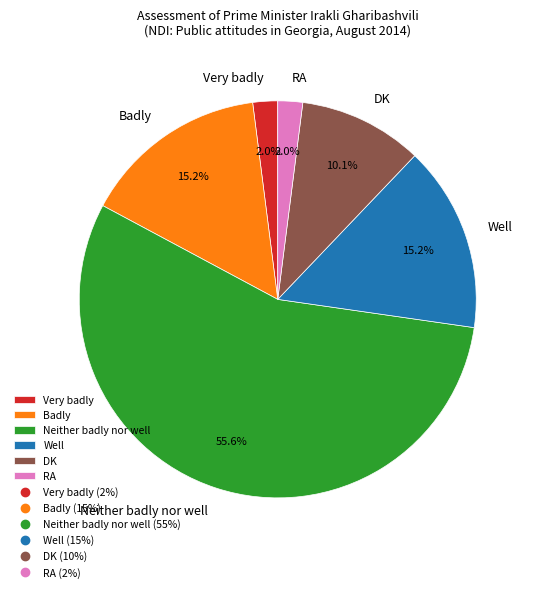

Between RA and Neither badly nor well, which is larger?

Neither badly nor well